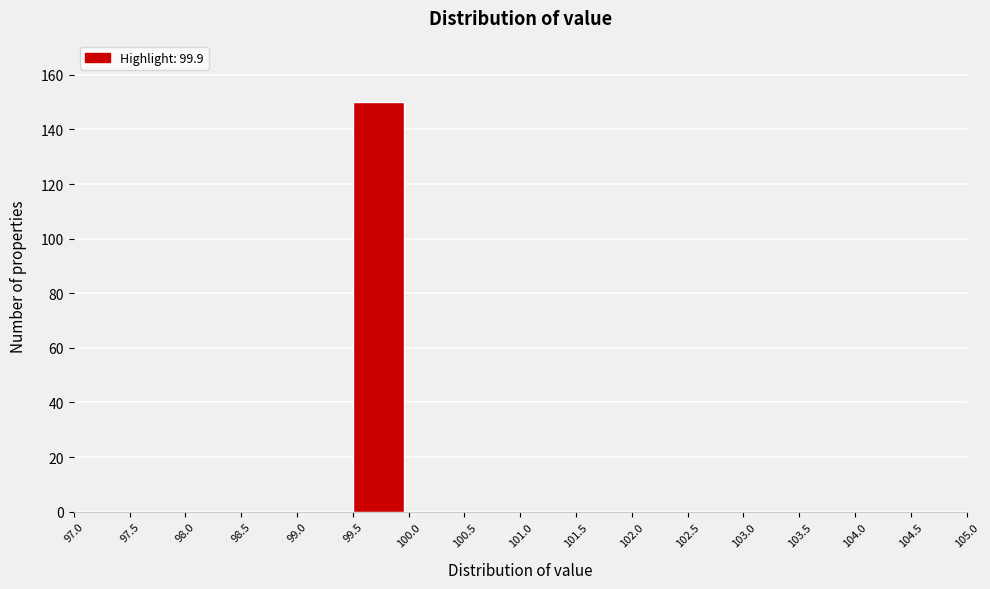

Over which range of the x-axis is the bar tallest?

99.5 to 100.0